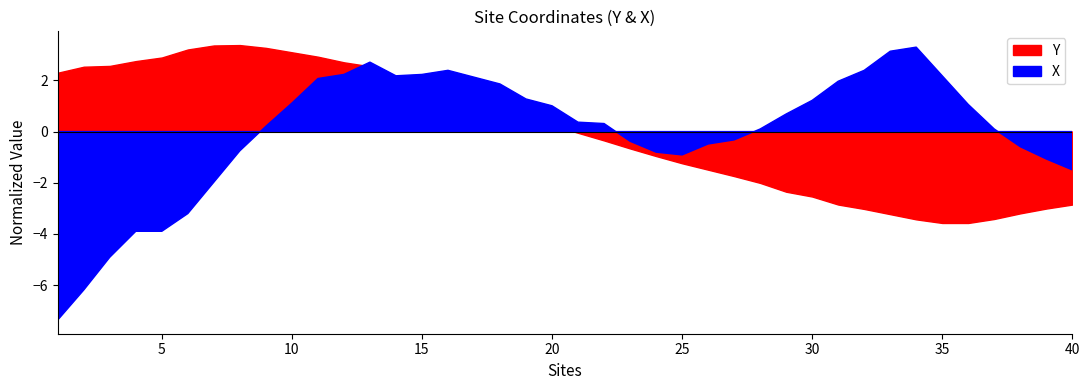

What is the difference between the maximum and minimum values in the Y series?

7.0